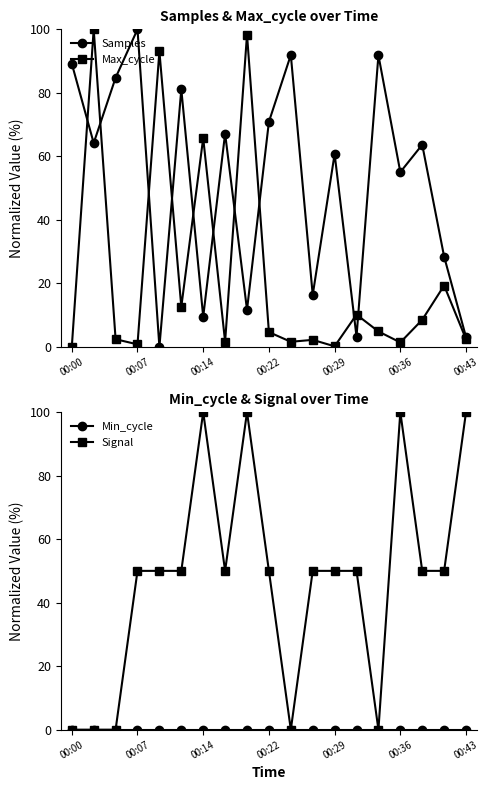

Which series has the largest range (max minus min)?

Samples